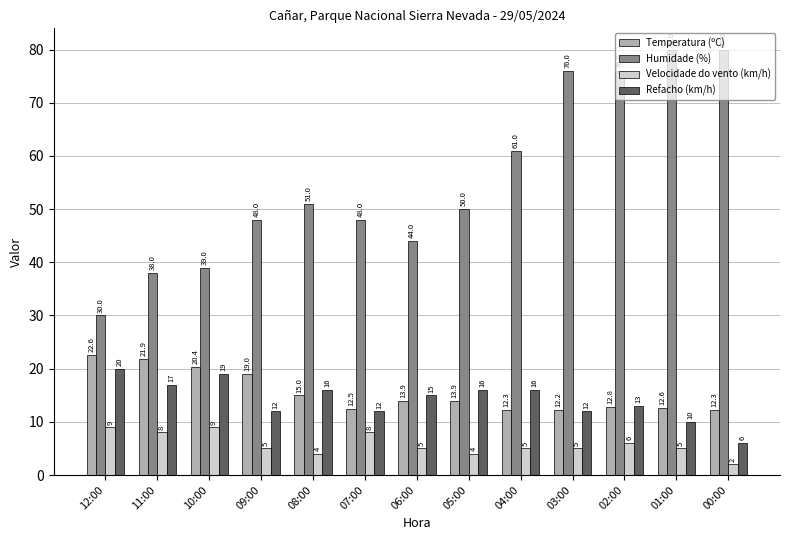

Which series changed the most between 10:00 and 07:00?

Humidade (%)